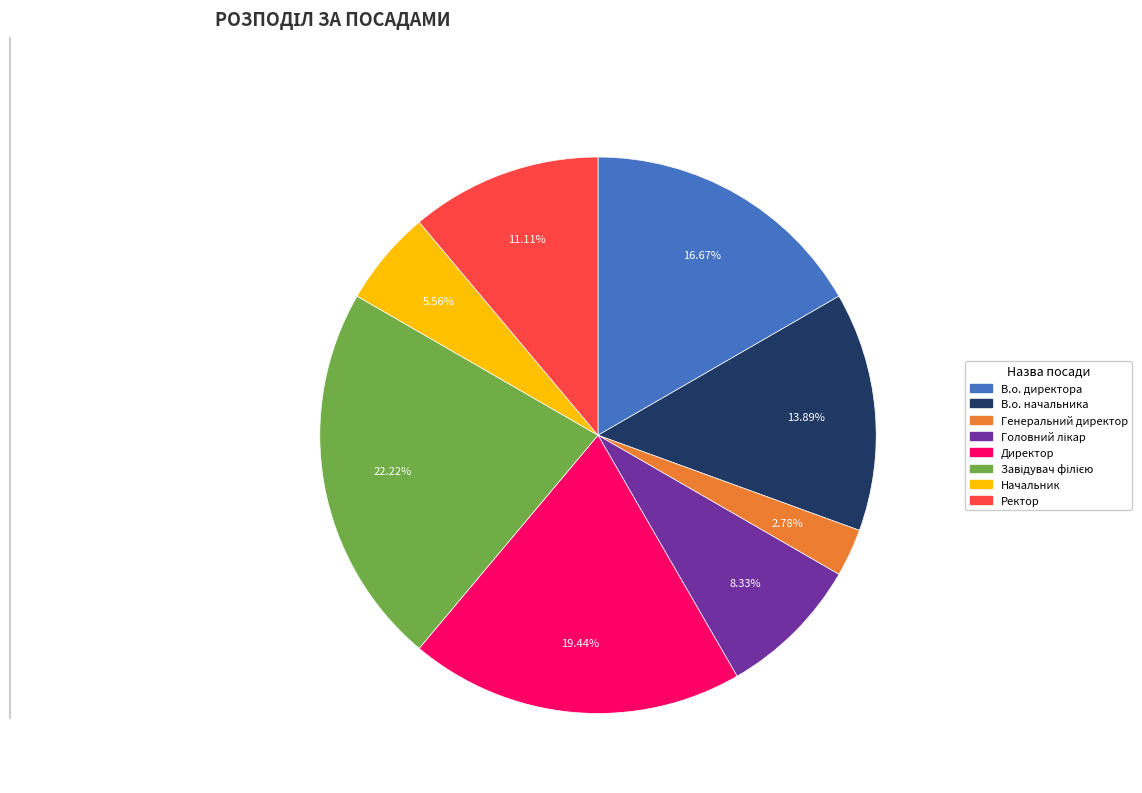

Is there any slice that represents more than half of the pie?

No